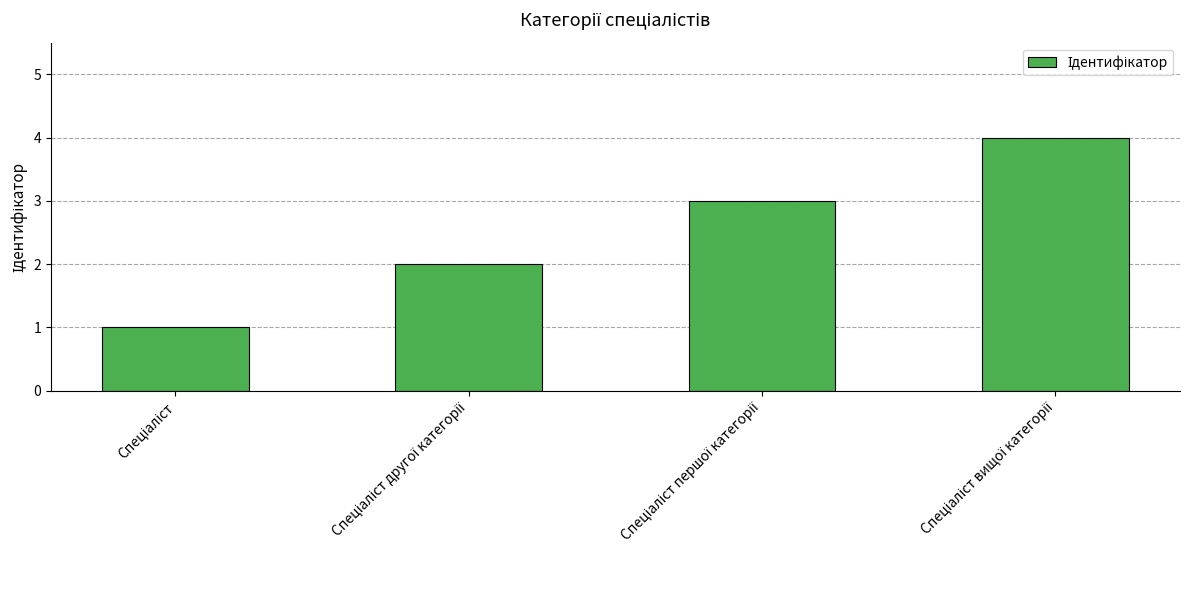

Reading right to left, transcribe all the data shown in this chart.

4	3	2	1